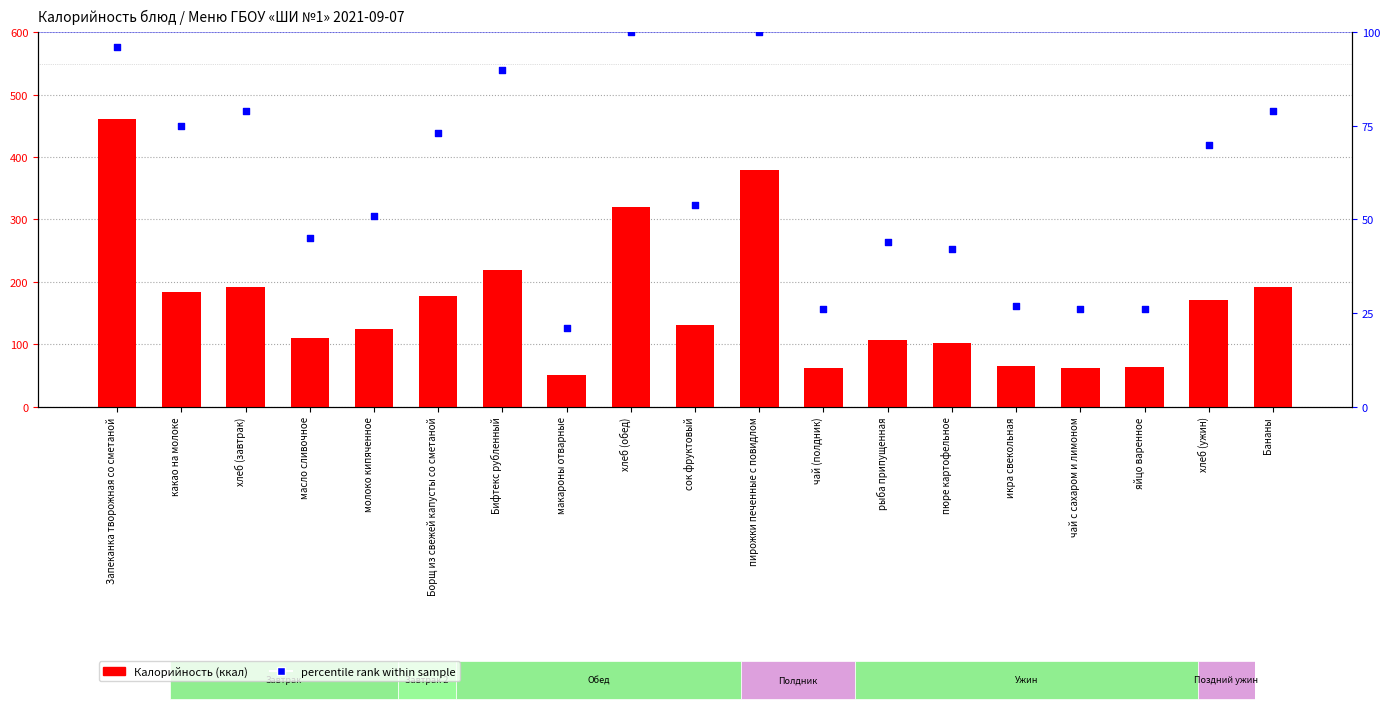

Which series contains the highest Y value?

Калорийность